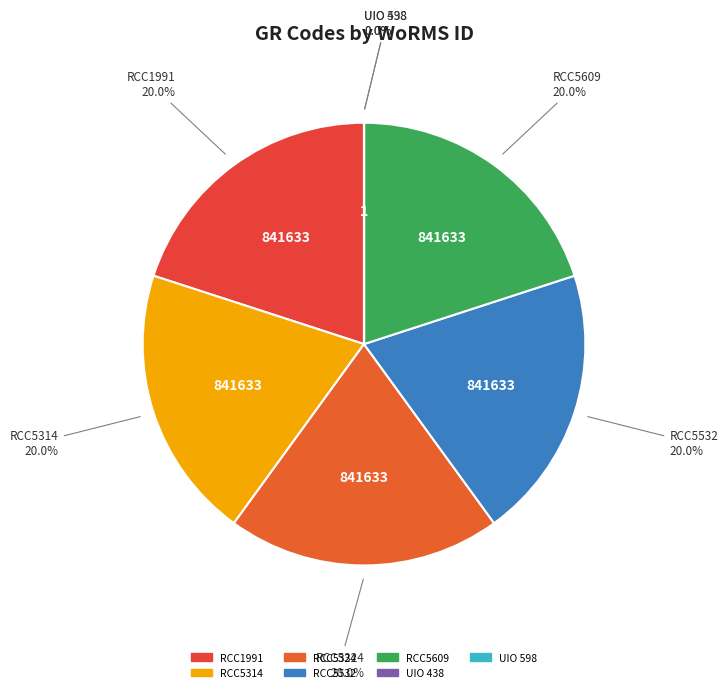

Does RCC5324 account for over 50% of the chart?

No